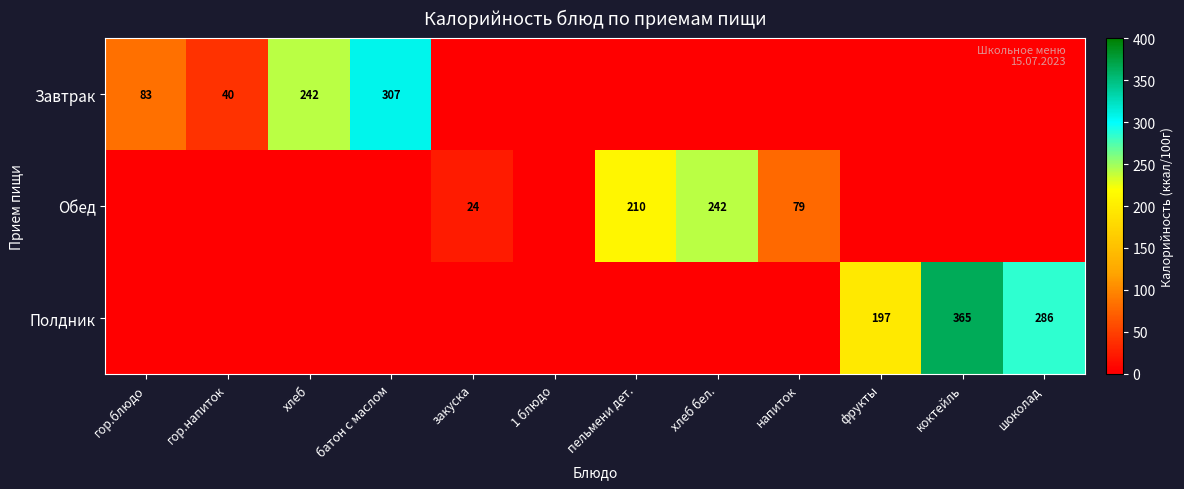

The value of Полдник at шоколад is 76. True or false?

False